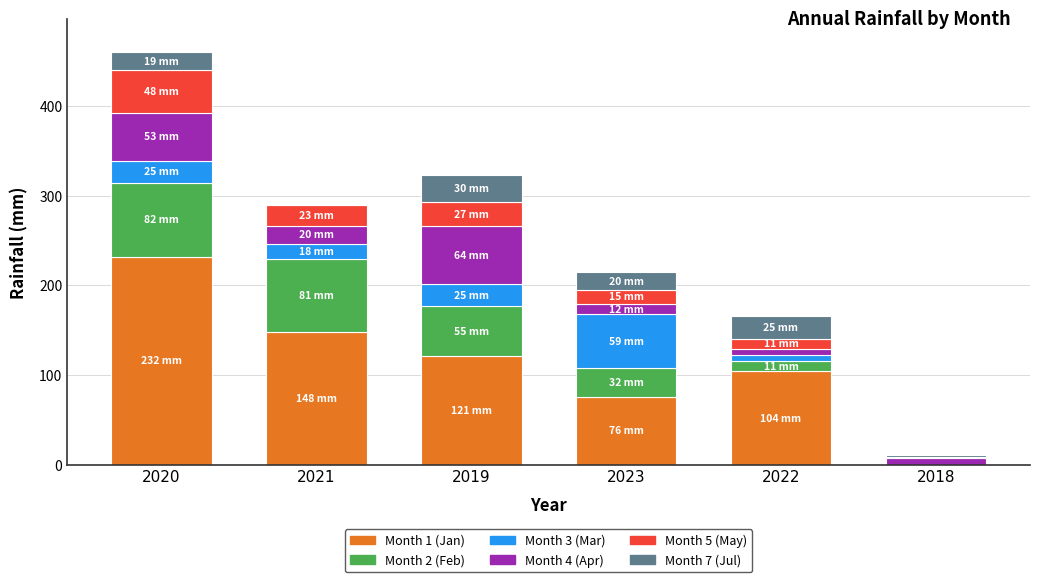

Are the bars horizontal?

No